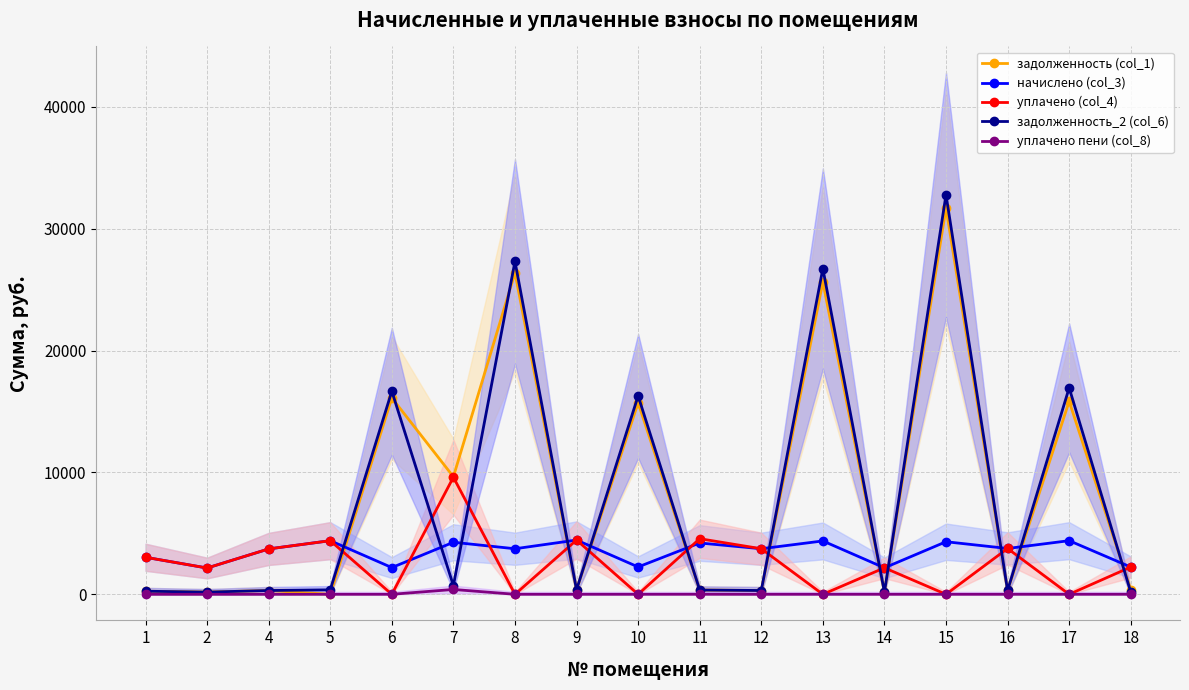

True or false: уплачено (col_4) and уплачено пени (col_8) cross at least once.

False